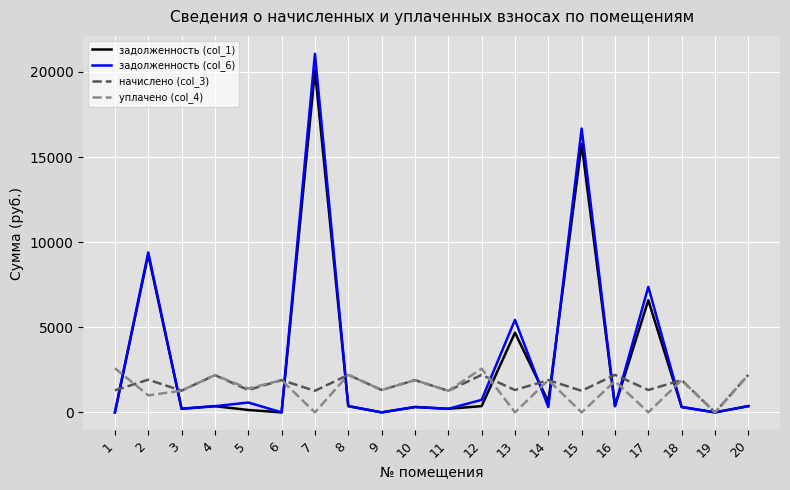

The value of уплачено (col_4) at 12 is 587.3. True or false?

False